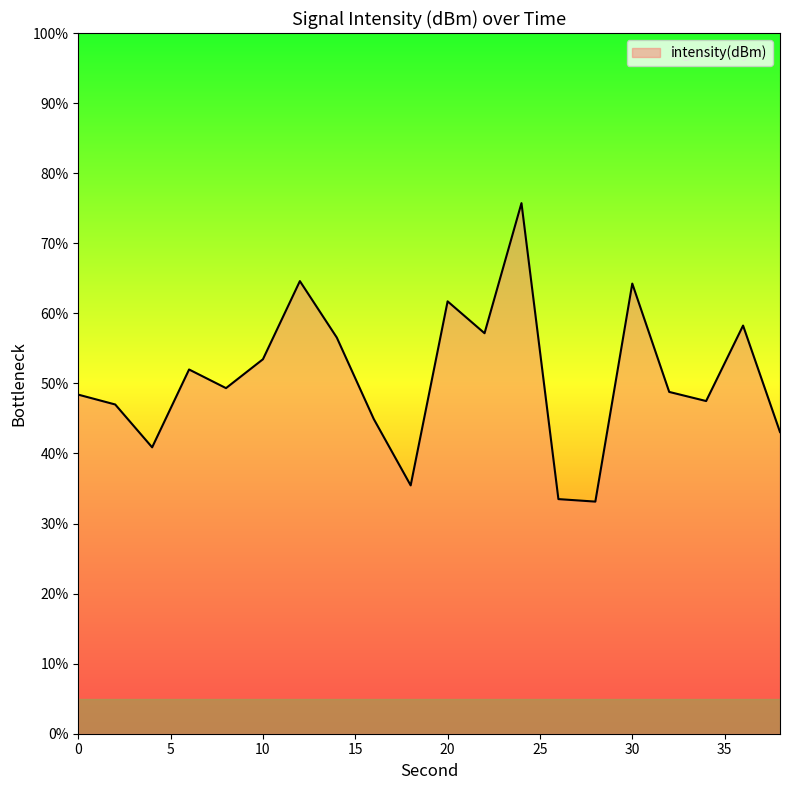

What is the smallest value displayed?

33.1